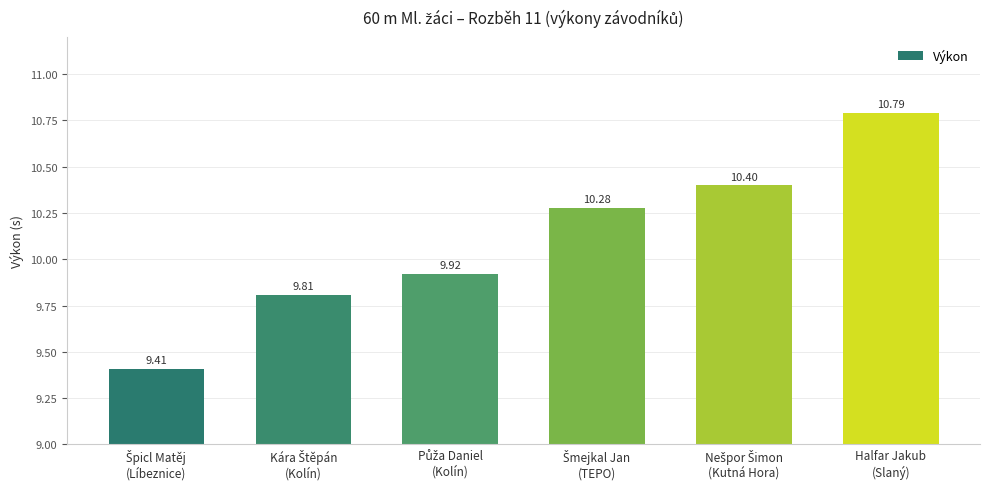

Reading left to right, list all the values displayed in this chart.

9.4	9.8	9.9	10.3	10.4	10.8